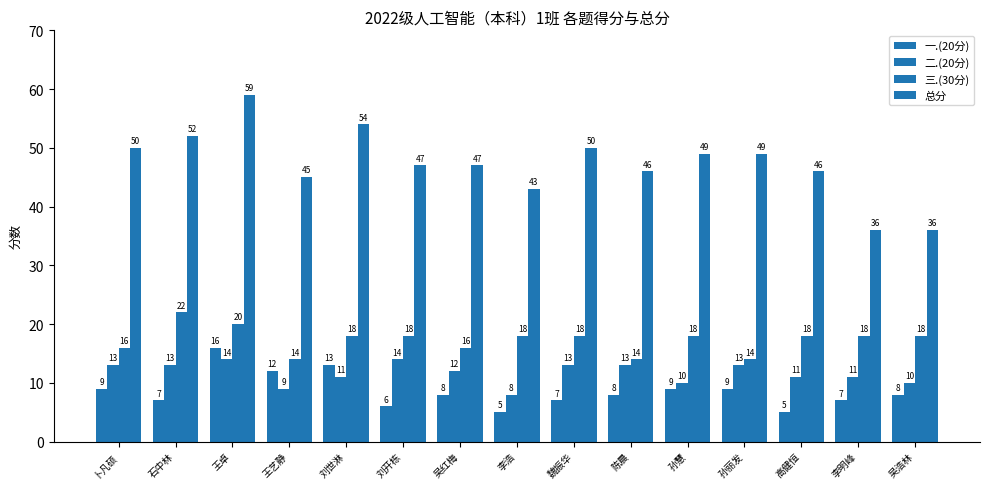

What is the value of the 二.(20分) bar at the 14th from the left?

11